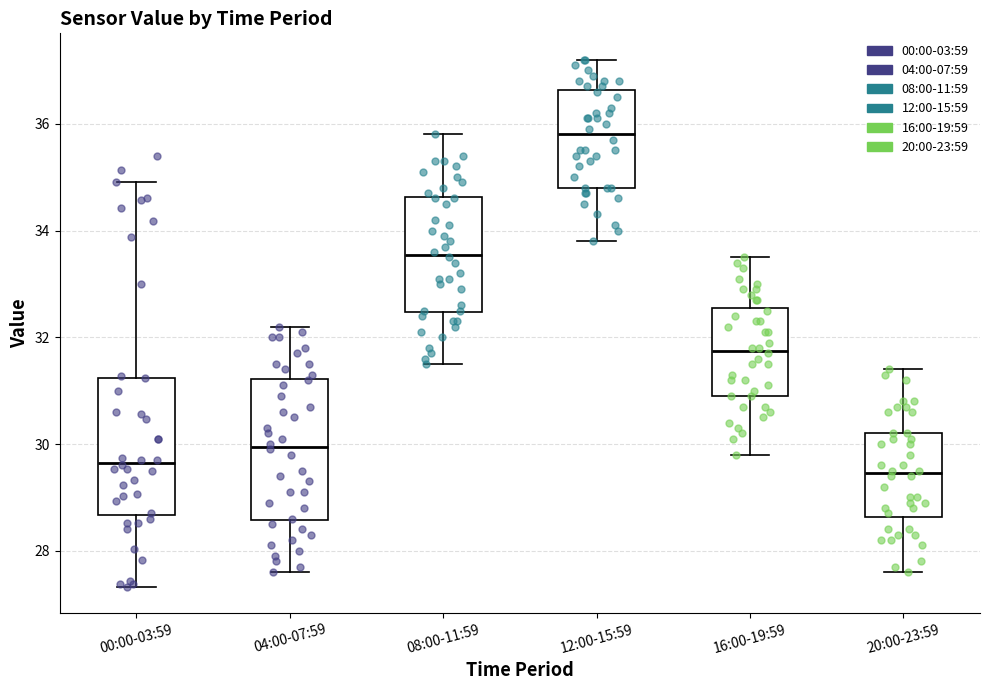

Reading left to right, read every box against the y-axis: the position of its median line, the range the box covers, and the ends of its whiskers. The values are not printed on the chart, so give them approximately, as read against the axis.

00:00-03:59: median 29.6, box 28.6 to 31.2, whiskers 27.4 to 35.0
04:00-07:59: median 30.0, box 28.6 to 31.2, whiskers 27.6 to 32.2
08:00-11:59: median 33.6, box 32.4 to 34.6, whiskers 31.6 to 35.8
12:00-15:59: median 35.8, box 34.8 to 36.6, whiskers 33.8 to 37.2
16:00-19:59: median 31.8, box 31.0 to 32.6, whiskers 29.8 to 33.6
20:00-23:59: median 29.4, box 28.6 to 30.2, whiskers 27.6 to 31.4